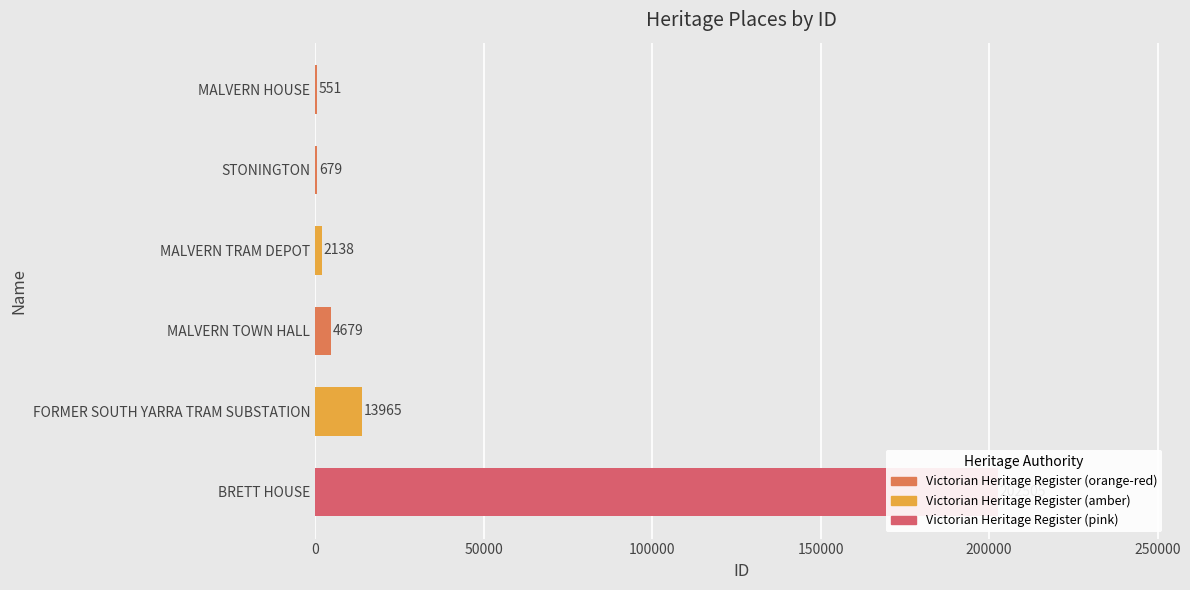

How many data points are less than 4679?

3